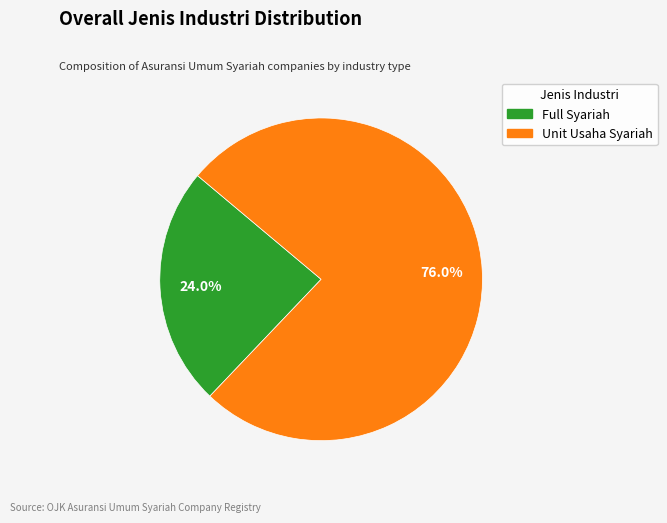

Count the number of slices in the pie.

2